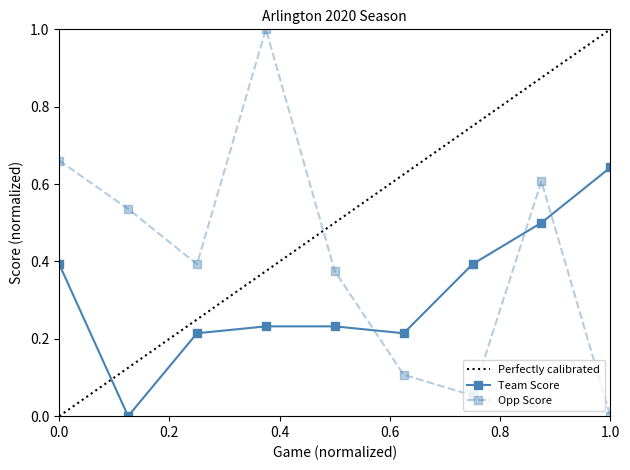

Does the chart have visible grid lines?

No